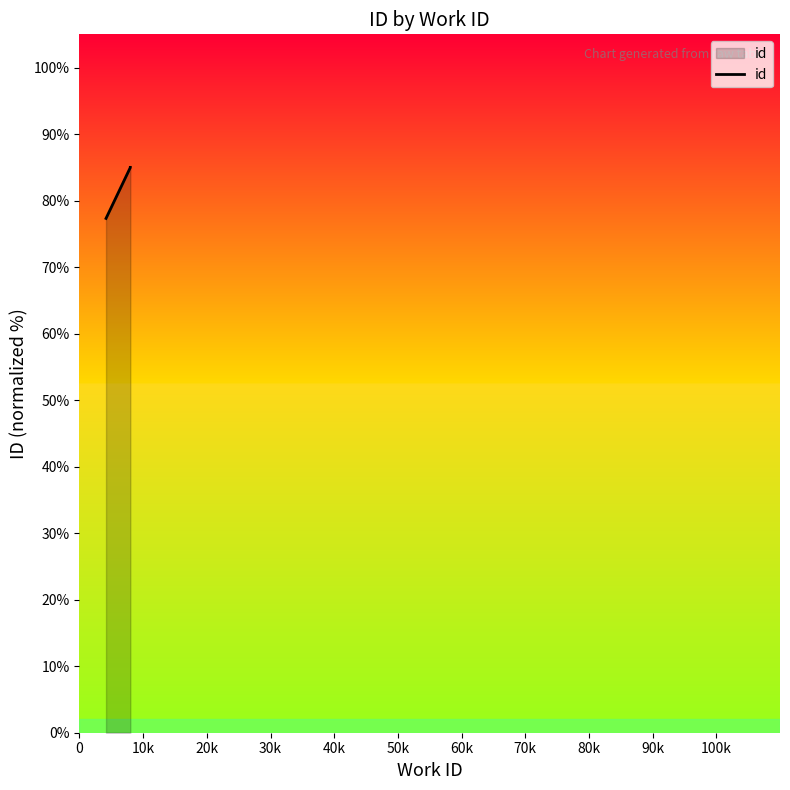

How many values are below 84?

1